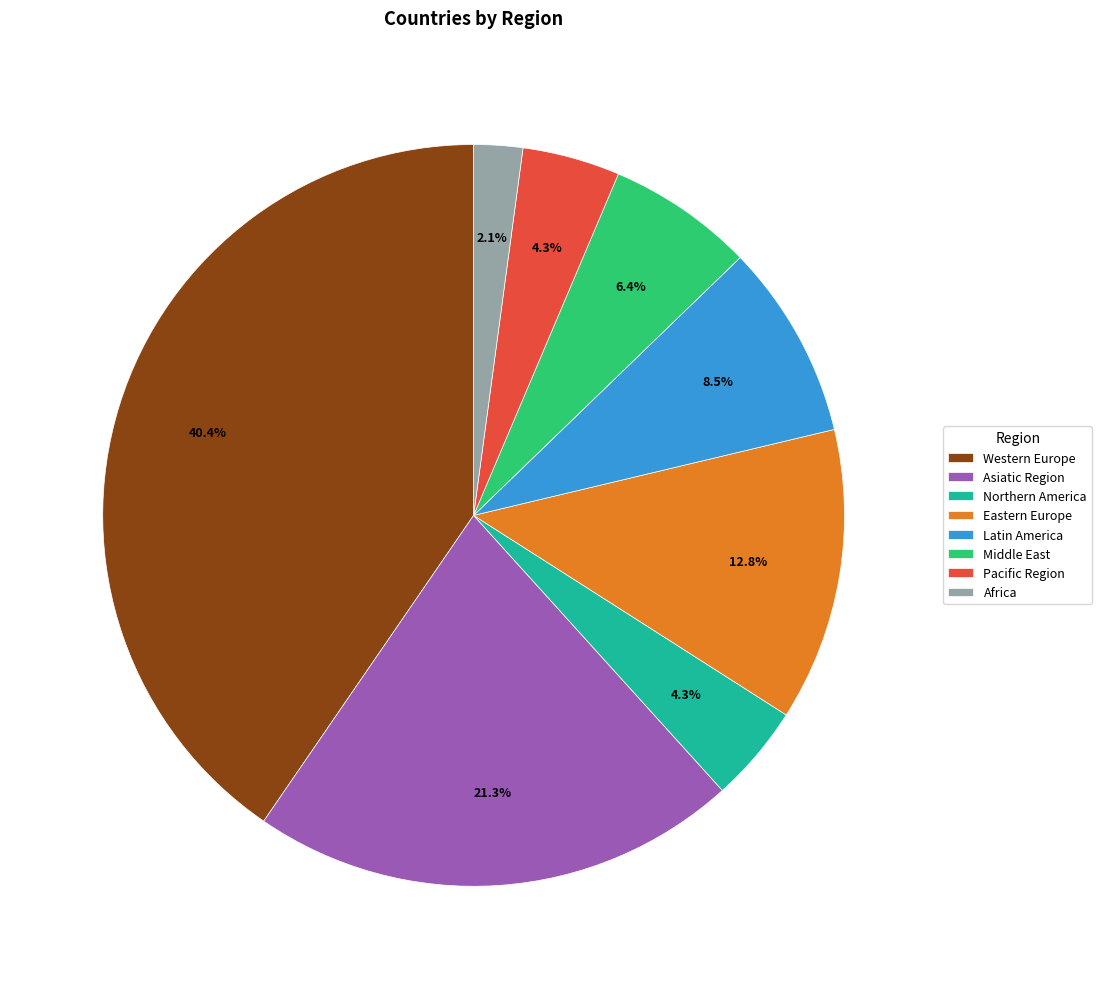

Does any single category account for the majority?

No